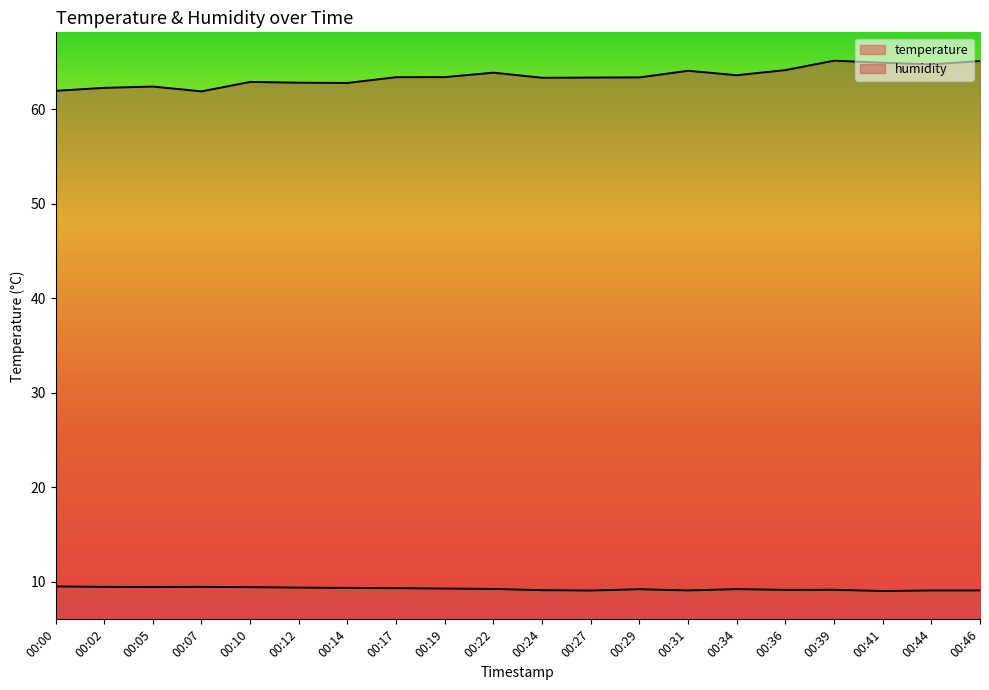

How many lines are shown in the chart?

2